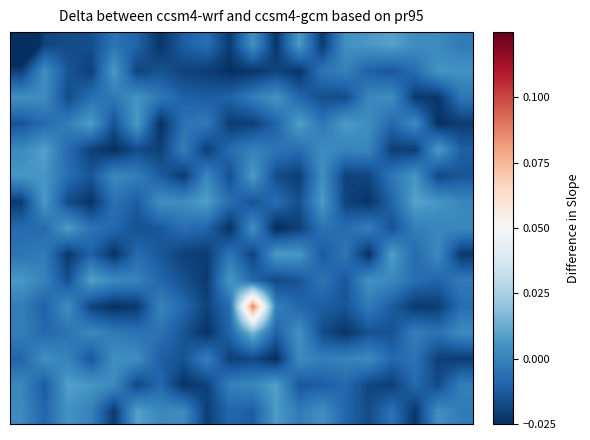

What is the maximum value shown in the chart?

0.1